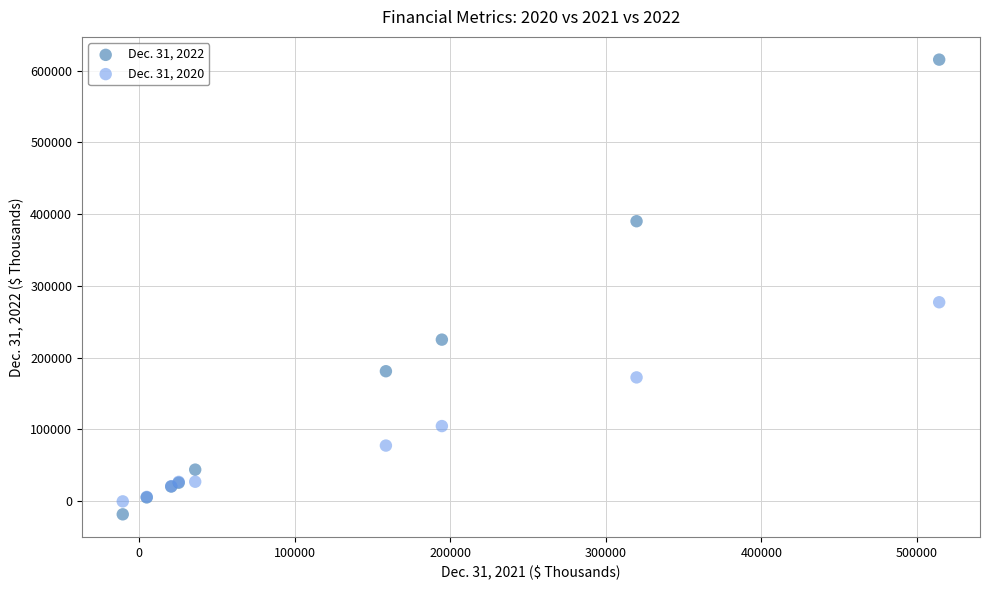

Which series contains the highest Y value?

Dec. 31, 2022